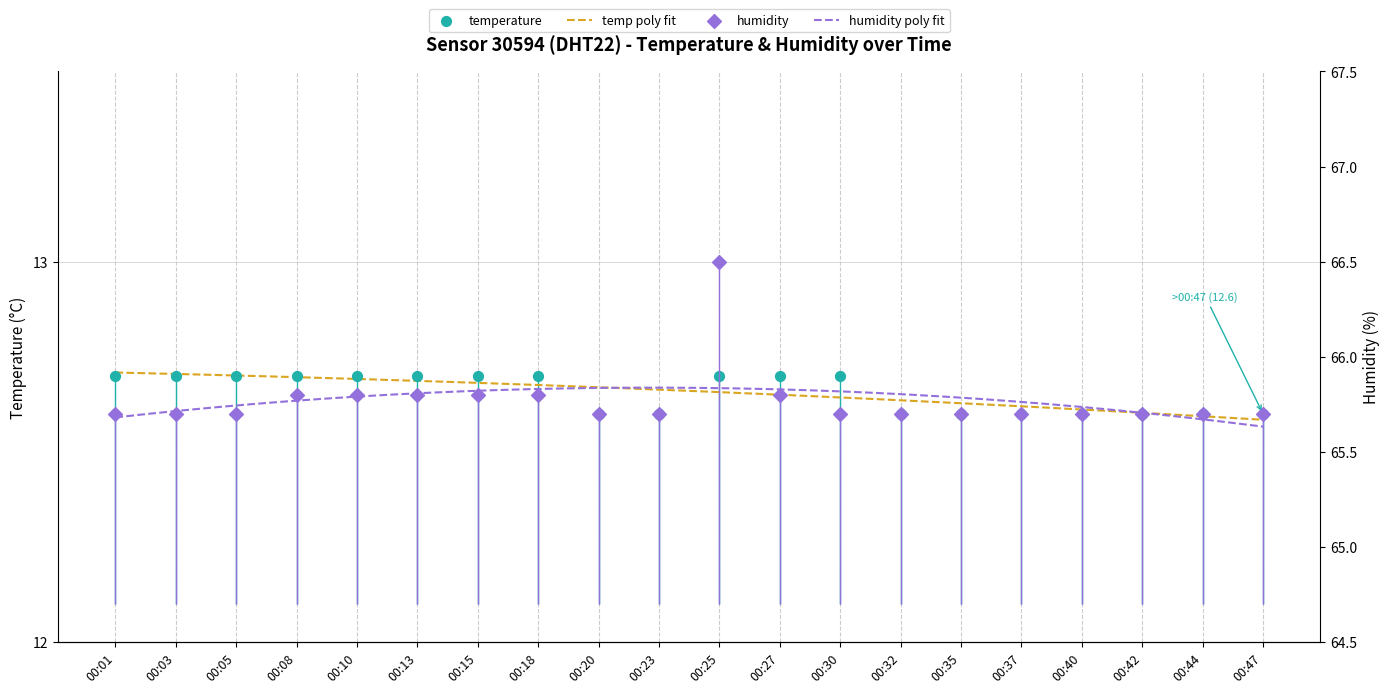

At how many categories does at least one series exceed 18?

20